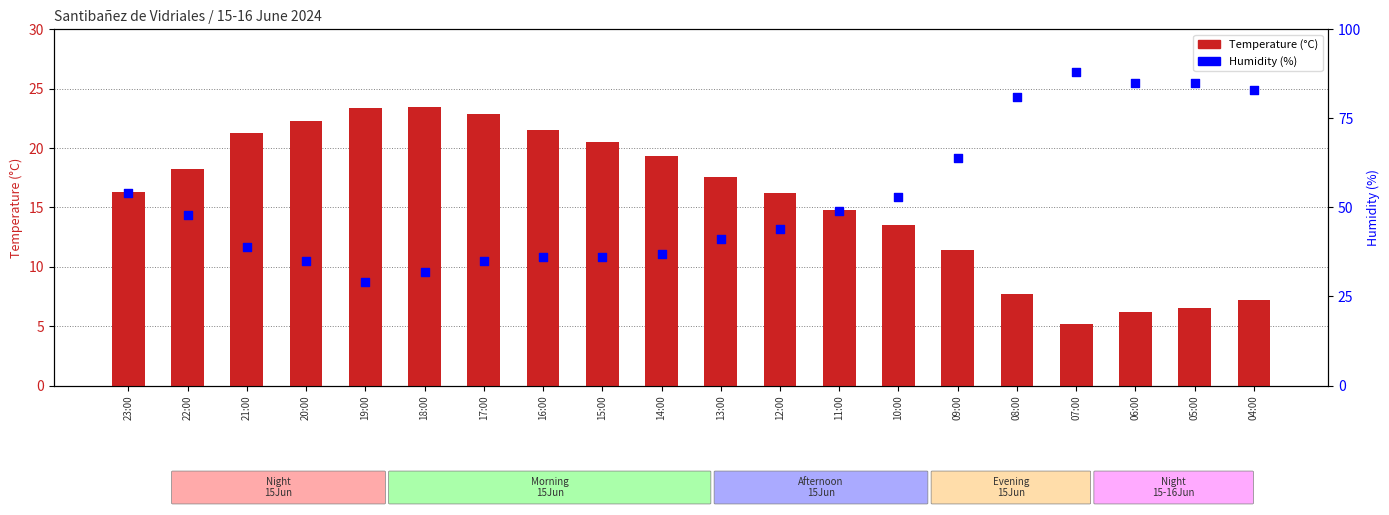

Which series has the largest total across all categories?

Humidity (%)